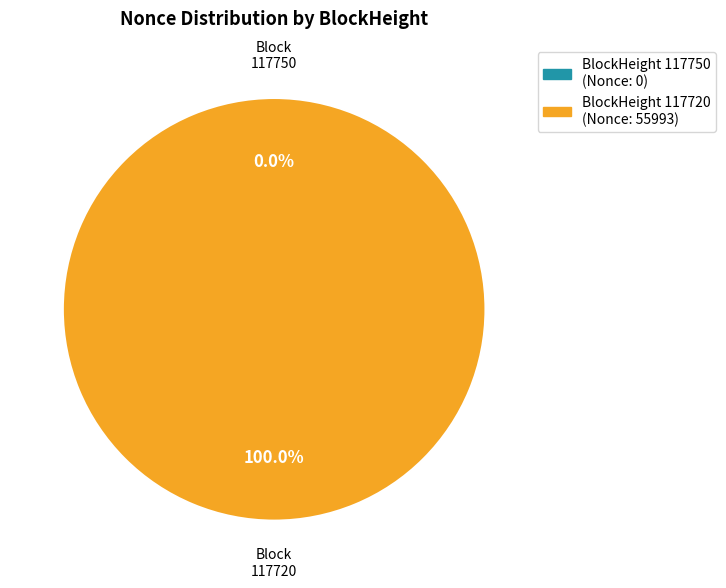

What is the total percentage of 117750 and 117720?

100.0%